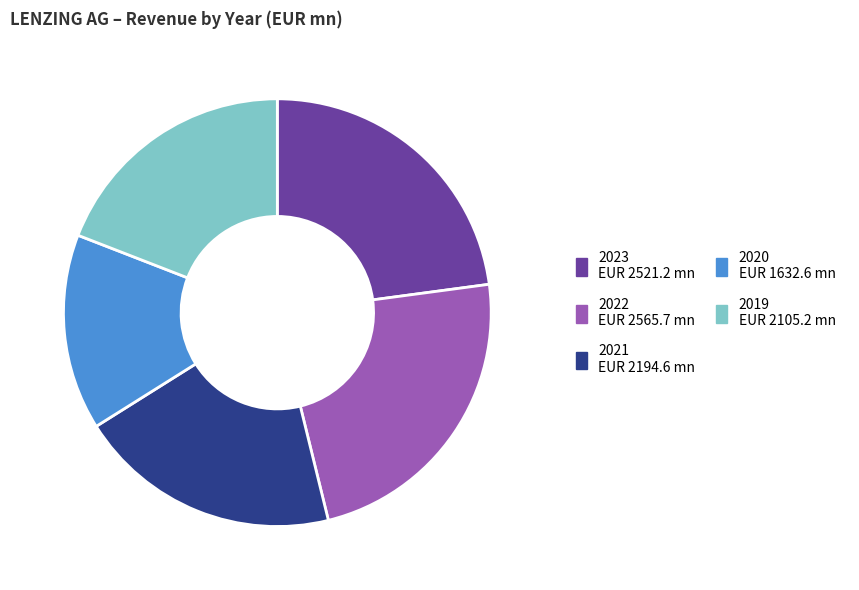

How many slices are in this pie chart?

5